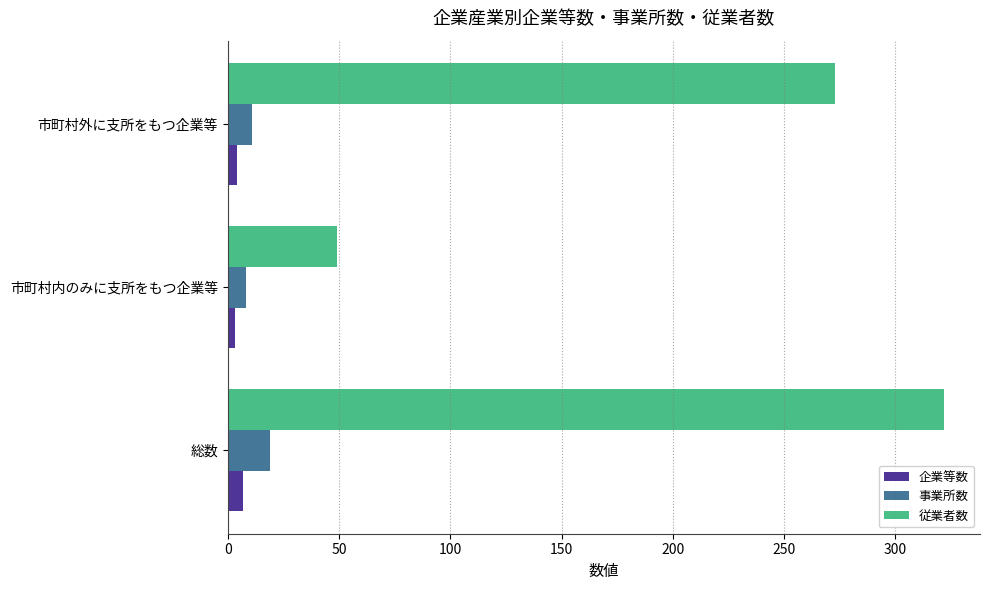

What is the minimum value for 企業等数?

3